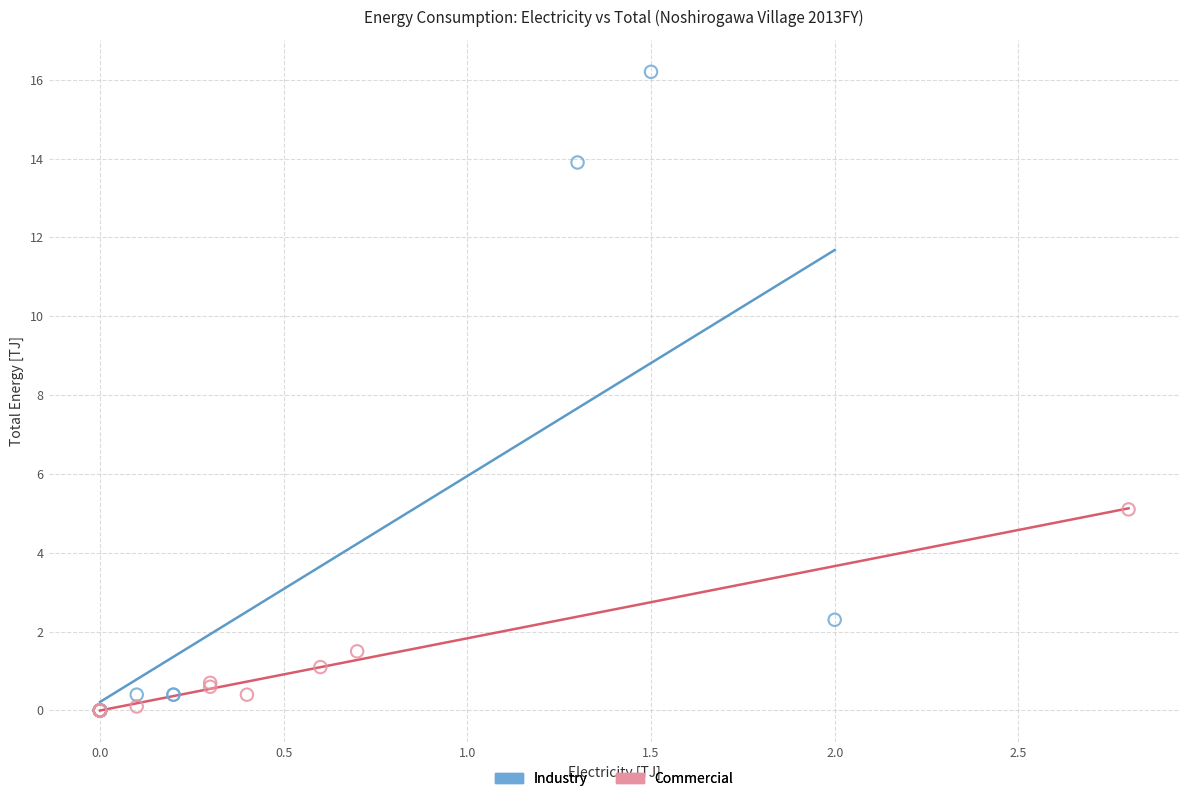

Which series reaches the maximum Y coordinate?

Industry